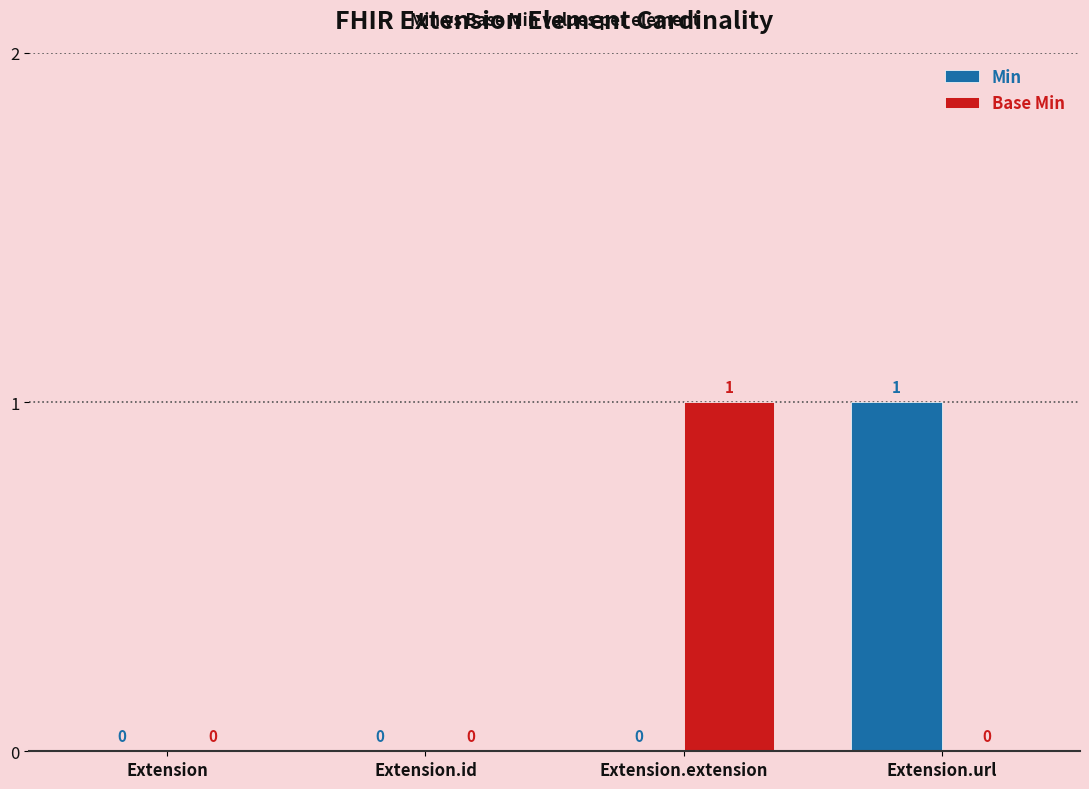

Is the value of Base Min at Extension.id greater than the value of Min at Extension.url?

No